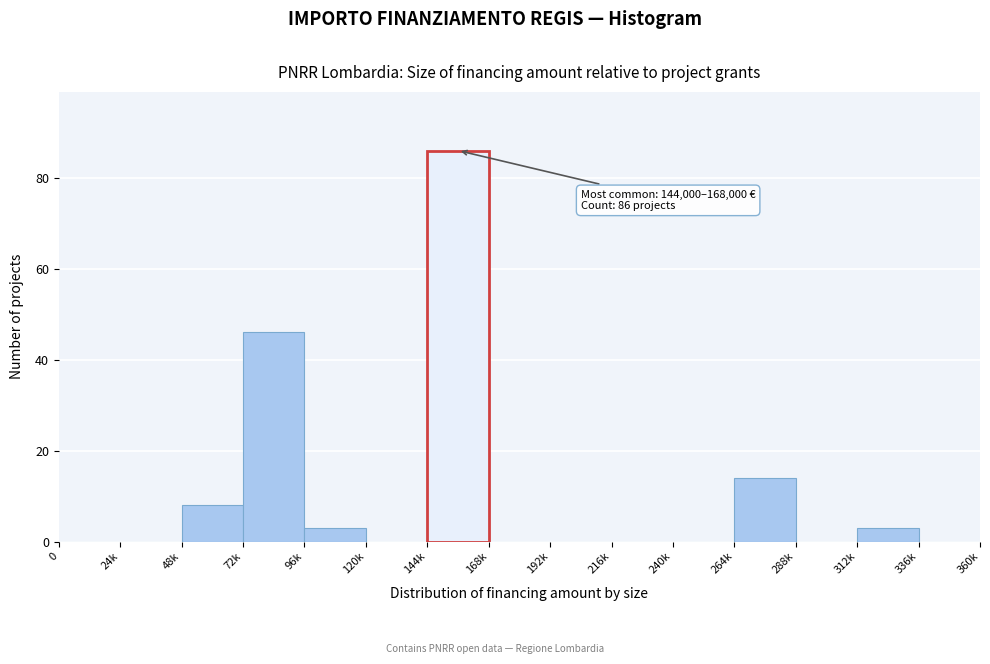

Reading left to right, extract all data points from this chart.

0=0	24k=0	48k=8	72k=46	96k=3	120k=0	144k=86	168k=0	192k=0	216k=0	240k=0	264k=14	288k=0	312k=3	336k=0